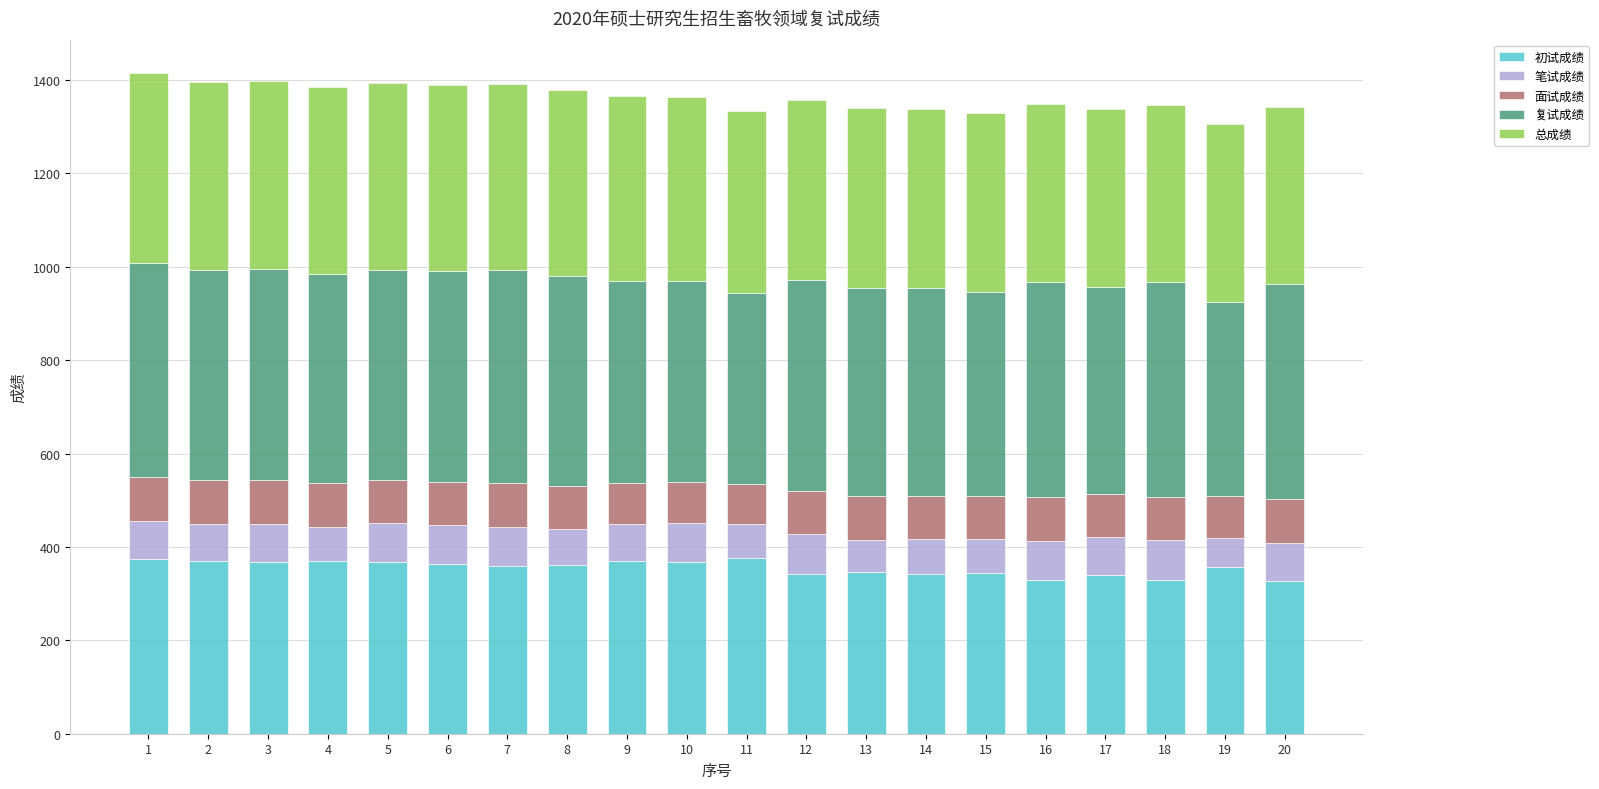

What is the maximum value for 初试成绩?

377.0